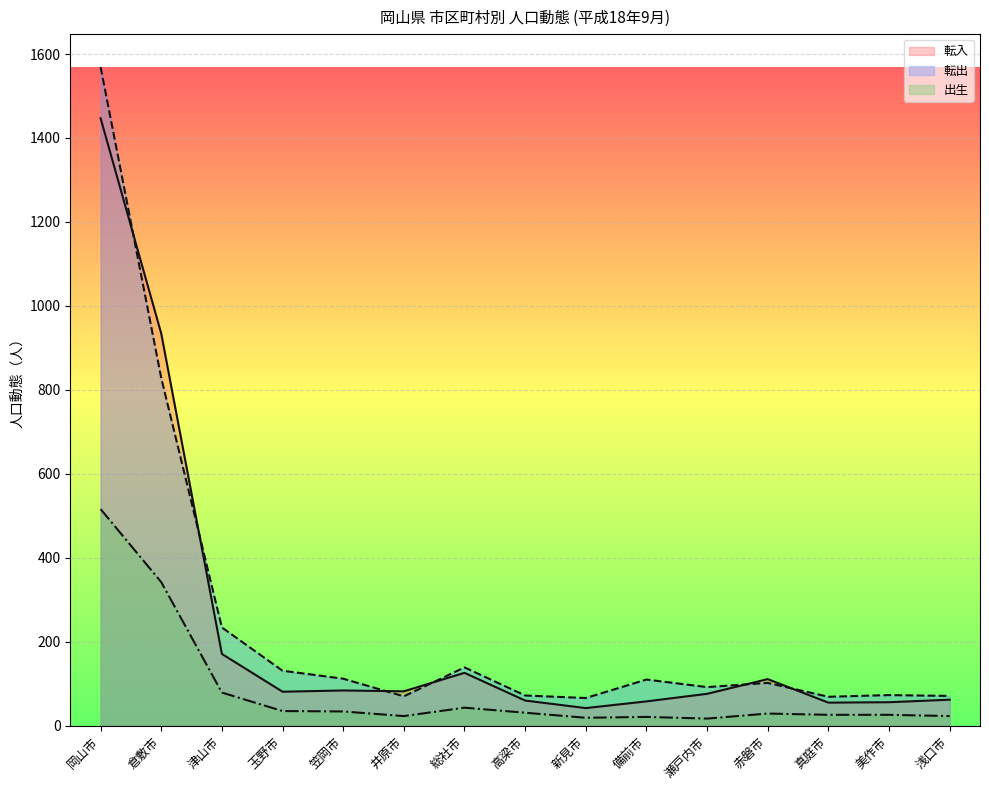

List the labels in order of 出生 value, smallest first.

瀬戸内市, 新見市, 備前市, 井原市, 浅口市, 真庭市, 美作市, 赤磐市, 高梁市, 笠岡市, 玉野市, 総社市, 津山市, 倉敷市, 岡山市